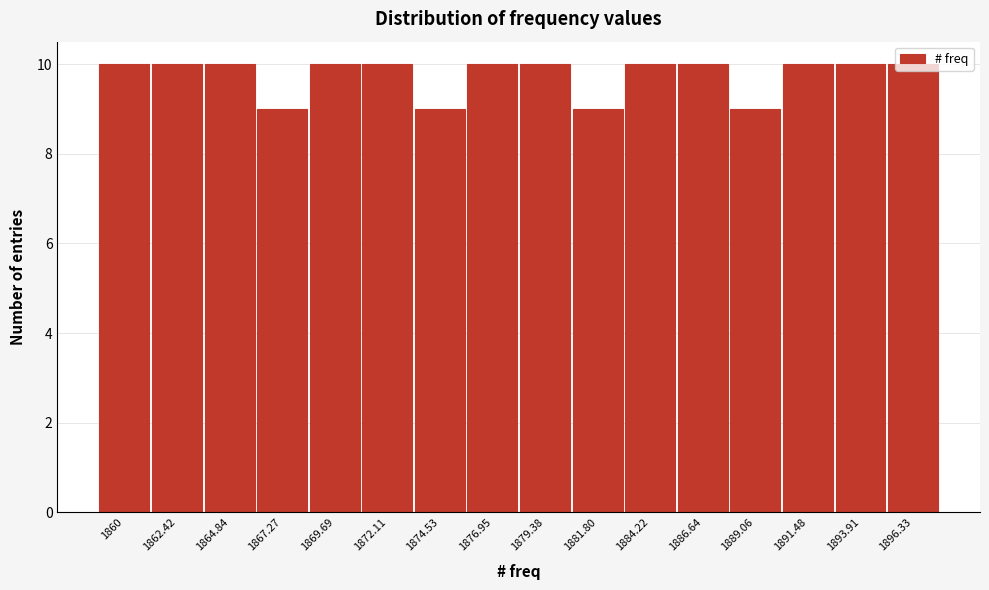

What is the label of the 7th bar from the left?

1874.53